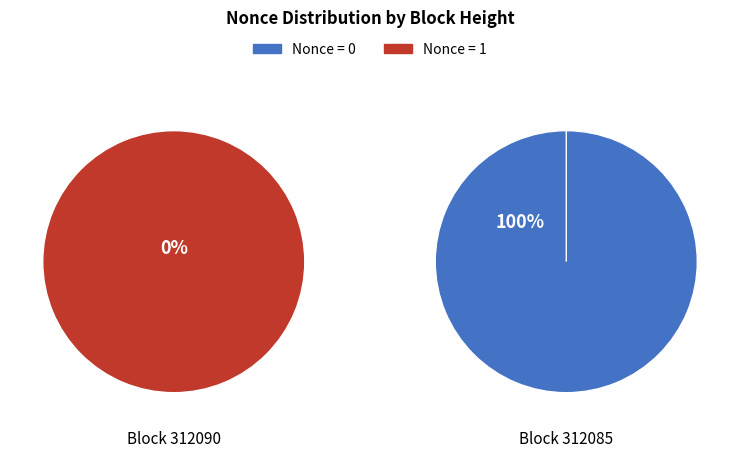

Which category has the smallest portion of the pie?

312090